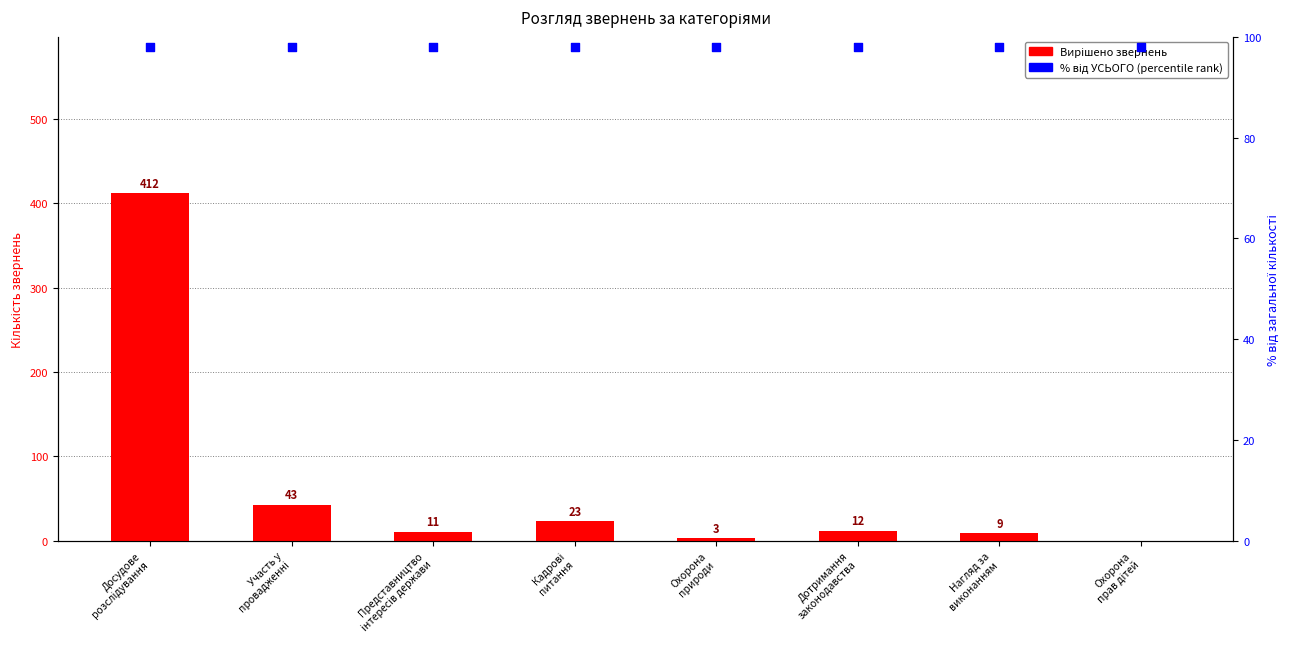

Which series reaches the minimum Y coordinate?

Вирішено звернень